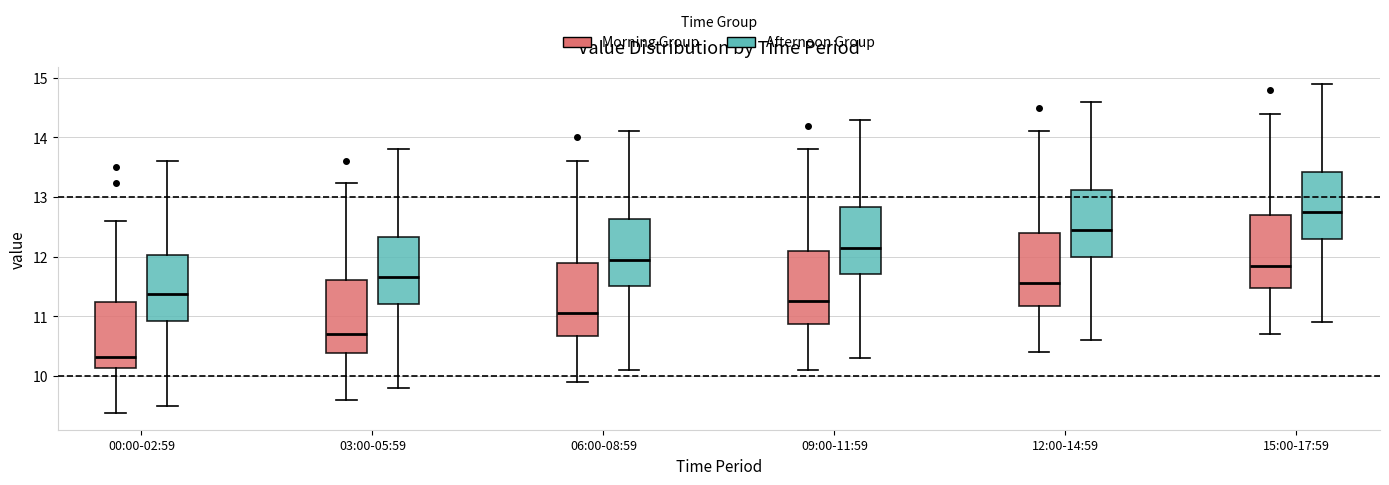

Where does the lower whisker of the box for 00:00-02:59 (Afternoon Group) end on the y-axis? The values are not printed on the chart, so give them approximately, as read against the axis.

9.5